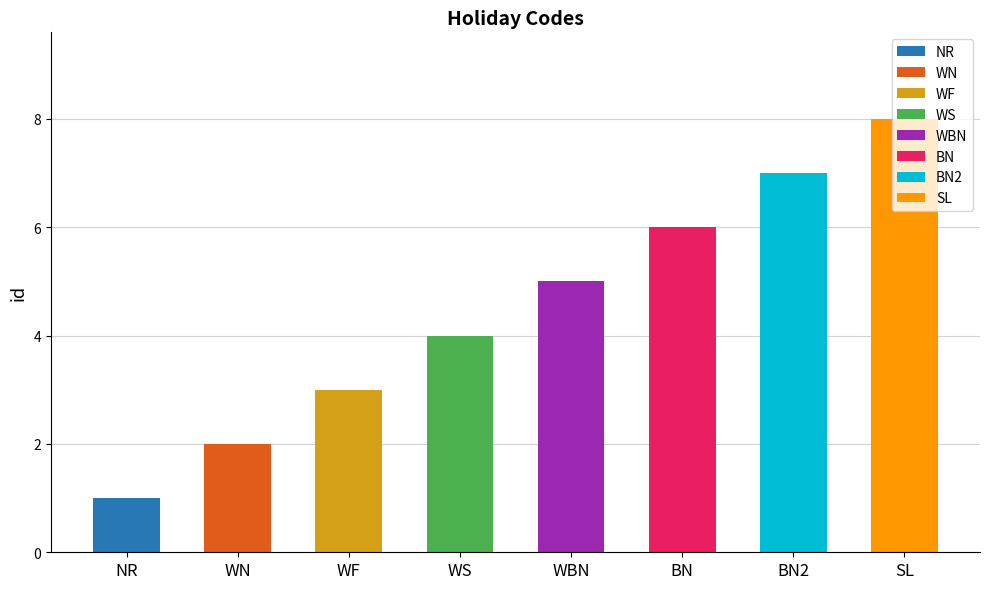

How many data points are less than 5?

4